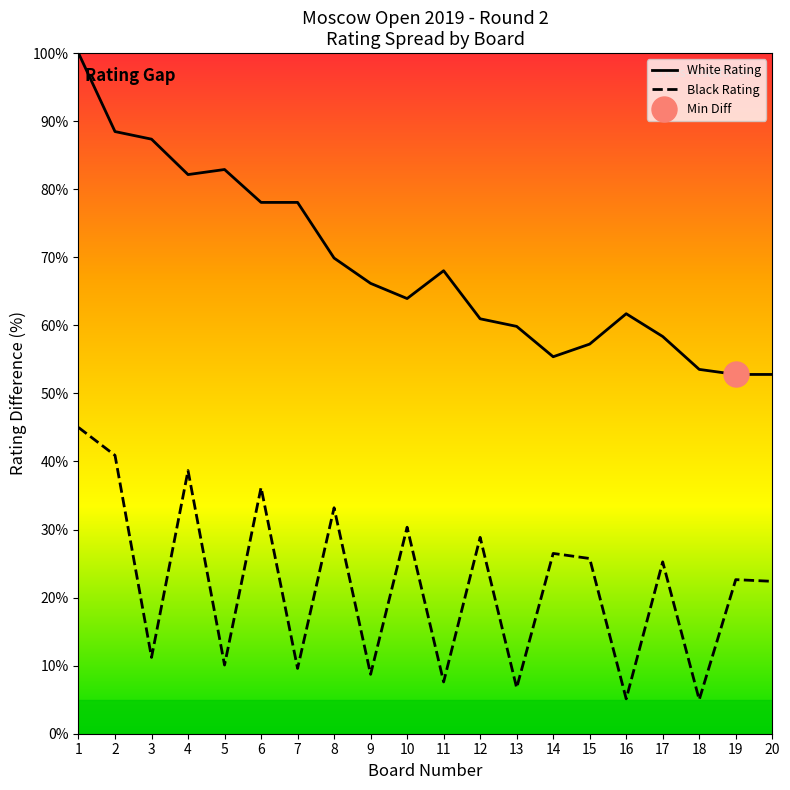

Count the number of categories in the chart.

20